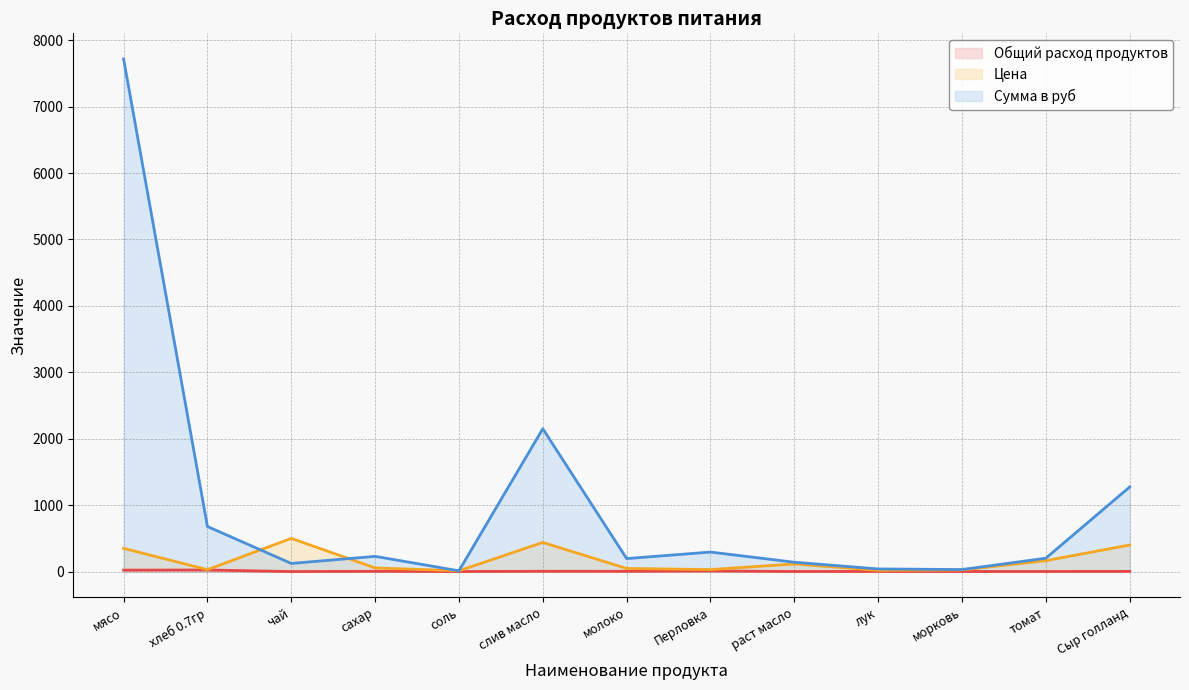

True or false: Общий расход продуктов has a value of 1.0 at соль.

True